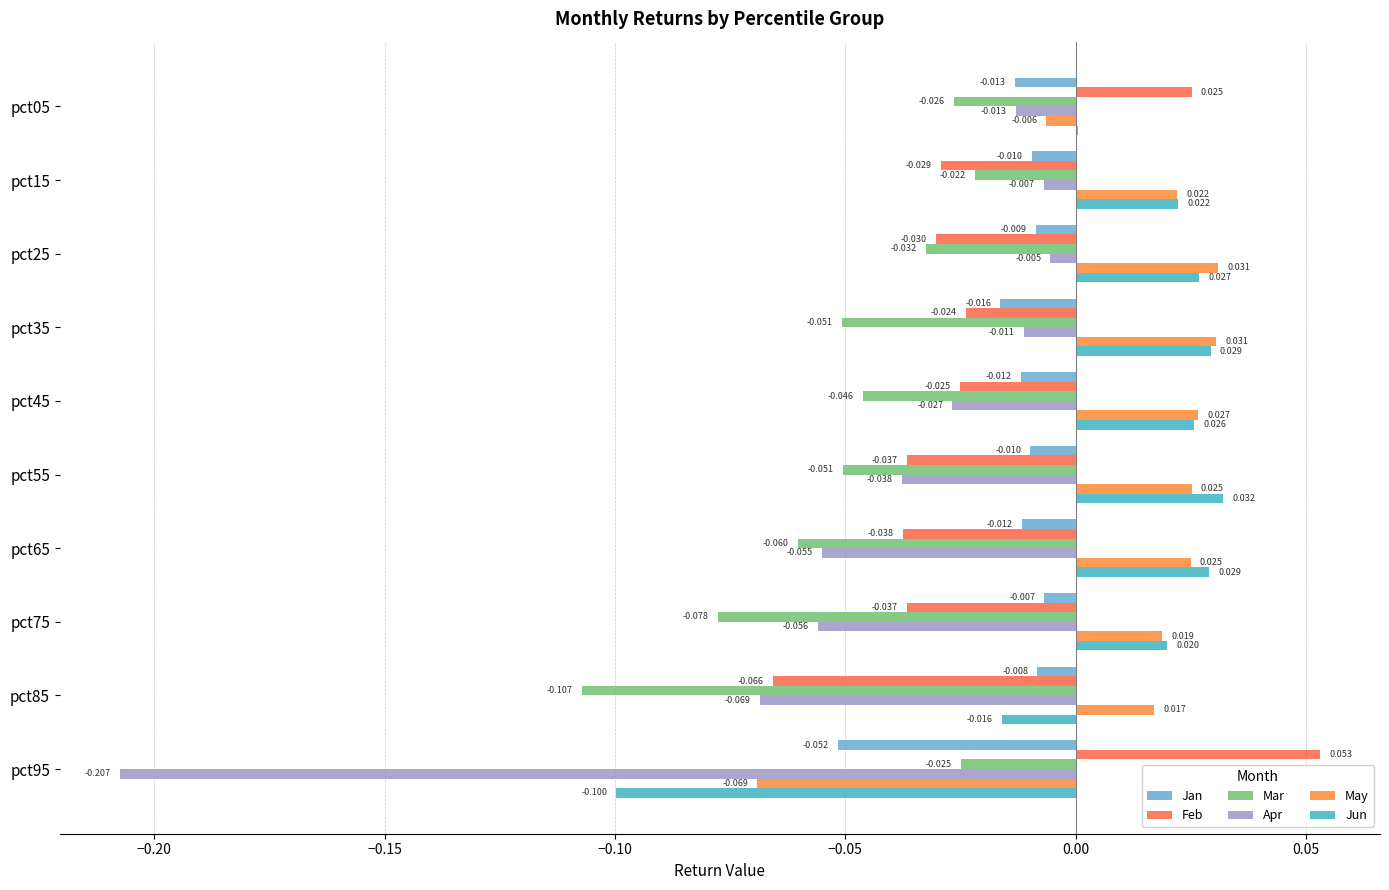

At which label does Jun reach its minimum?

pct95